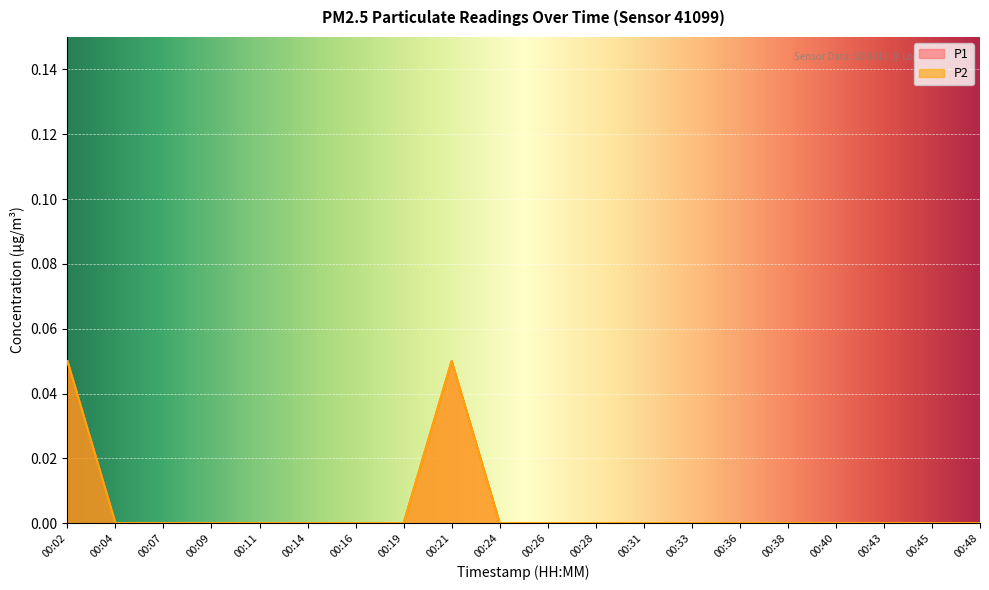

Reading left to right, transcribe all the data shown in this chart.

P1: 00:02=0.1	00:04=0.0	00:07=0.0	00:09=0.0	00:11=0.0	00:14=0.0	00:16=0.0	00:19=0.0	00:21=0.1	00:24=0.0	00:26=0.0	00:28=0.0	00:31=0.0	00:33=0.0	00:36=0.0	00:38=0.0	00:40=0.0	00:43=0.0	00:45=0.0	00:48=0.0
P2: 00:02=0.1	00:04=0.0	00:07=0.0	00:09=0.0	00:11=0.0	00:14=0.0	00:16=0.0	00:19=0.0	00:21=0.1	00:24=0.0	00:26=0.0	00:28=0.0	00:31=0.0	00:33=0.0	00:36=0.0	00:38=0.0	00:40=0.0	00:43=0.0	00:45=0.0	00:48=0.0